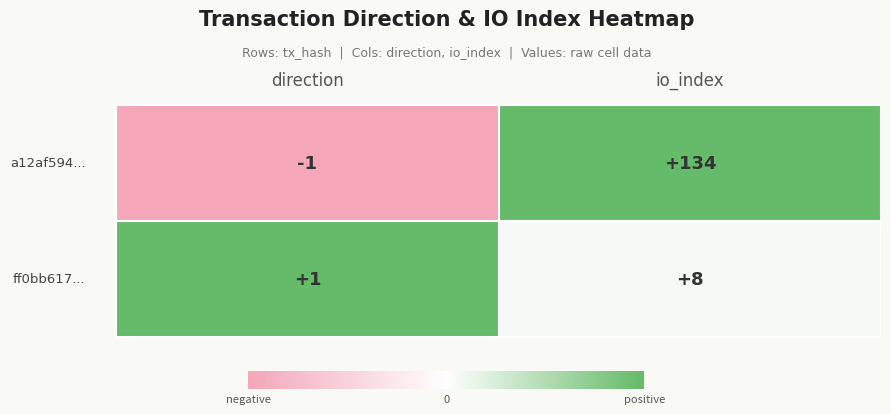

Read the a12af594... value at io_index, to the nearest 10.

130